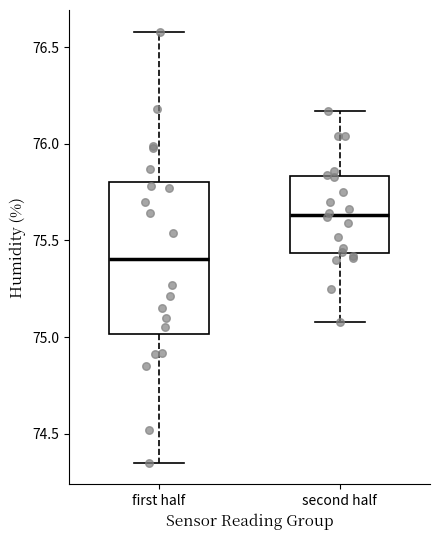

Which box has the highest median line?

second half